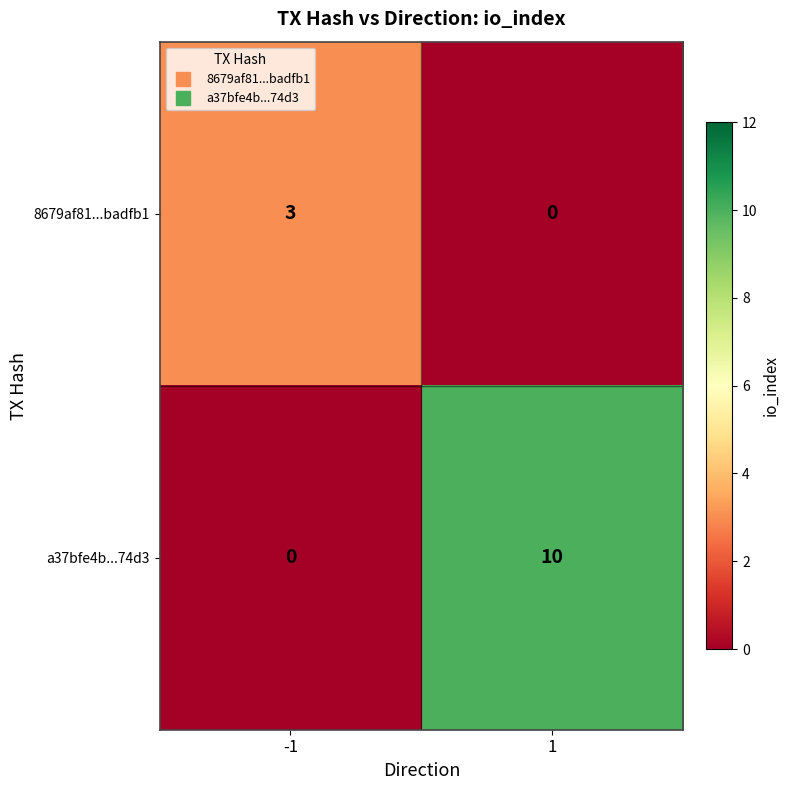

What is the total value across all series at -1?

3